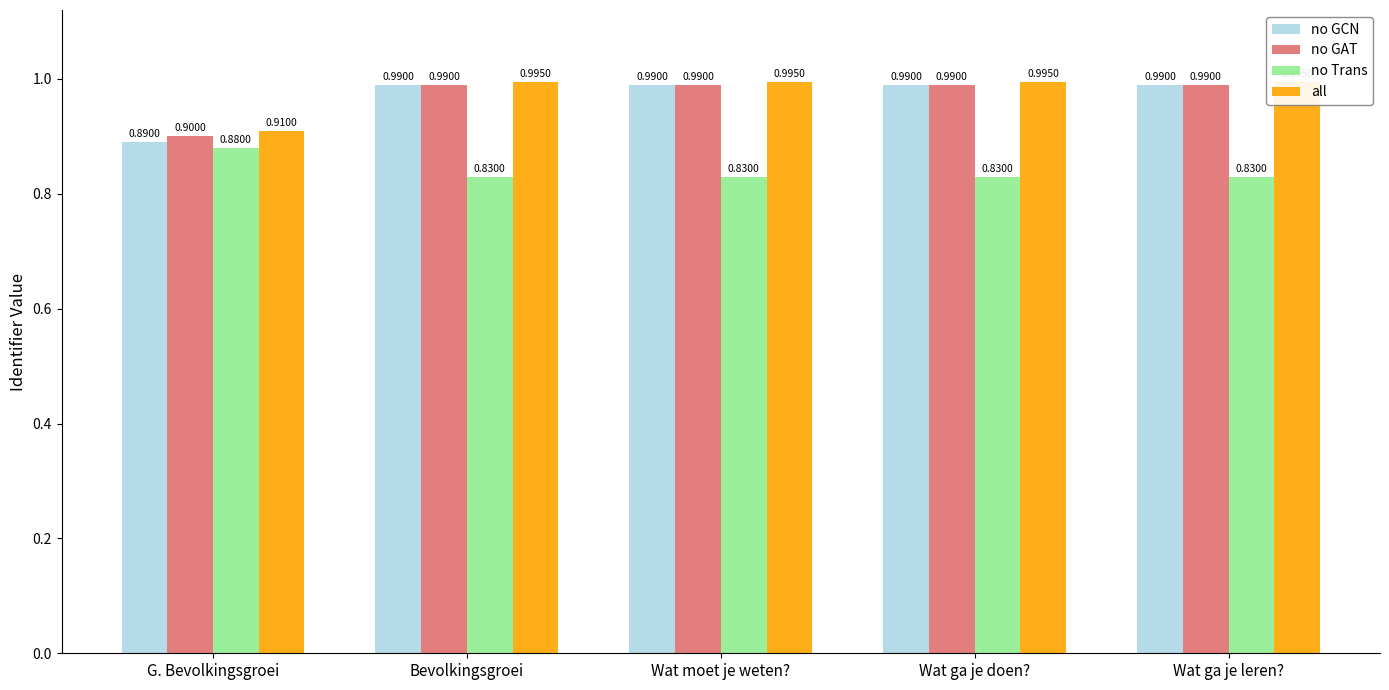

What position from the left is Bevolkingsgroei?

2